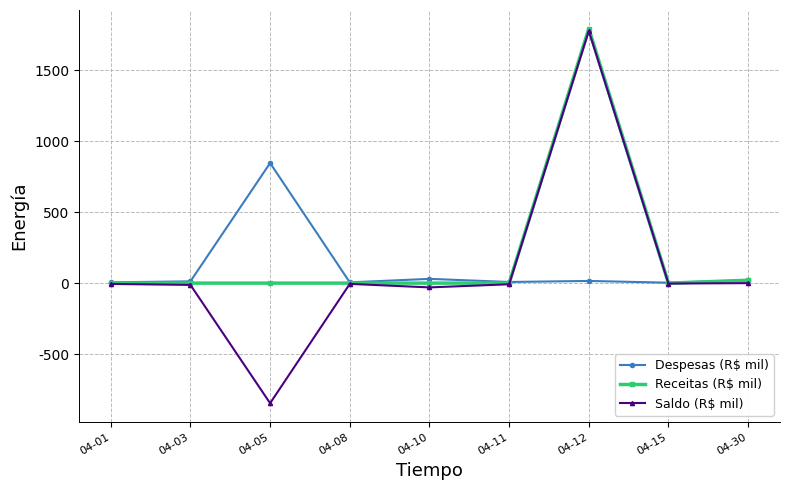

At which category is the sum across all series the highest?

04-12